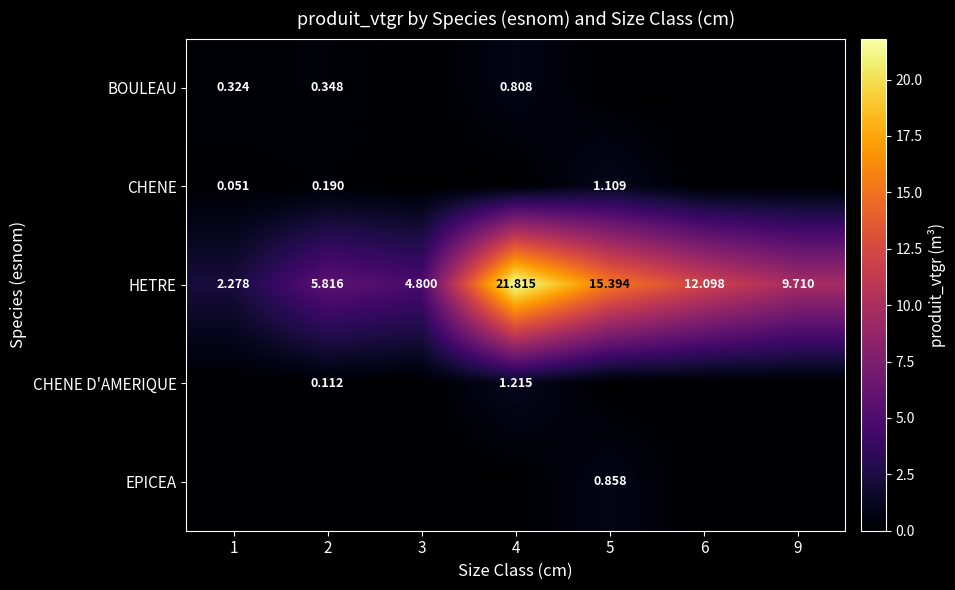

At how many categories does at least one series exceed 18?

1